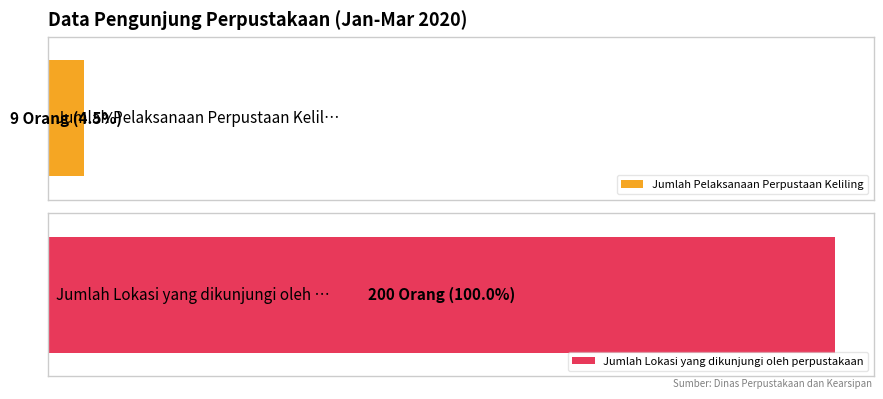

Which category has the lowest value across all series?

Jumlah Pelaksanaan Perpustaan Keliling